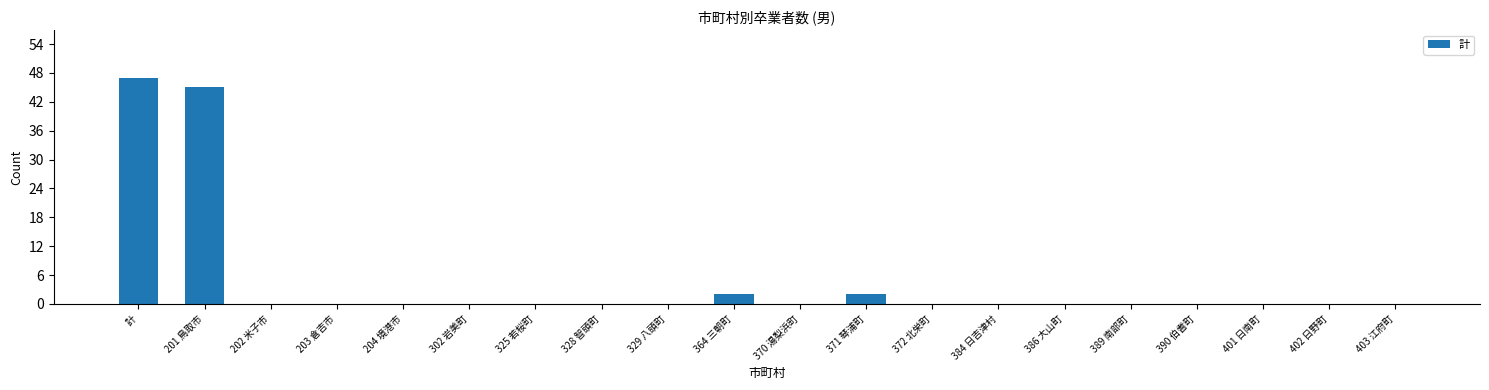

Reading left to right, extract all data points from this chart.

計=47	201 鳥取市=45	202 米子市=0	203 倉吉市=0	204 境港市=0	302 岩美町=0	325 若桜町=0	328 智頭町=0	329 八頭町=0	364 三朝町=2	370 湯梨浜町=0	371 琴浦町=2	372 北栄町=0	384 日吉津村=0	386 大山町=0	389 南部町=0	390 伯耆町=0	401 日南町=0	402 日野町=0	403 江府町=0